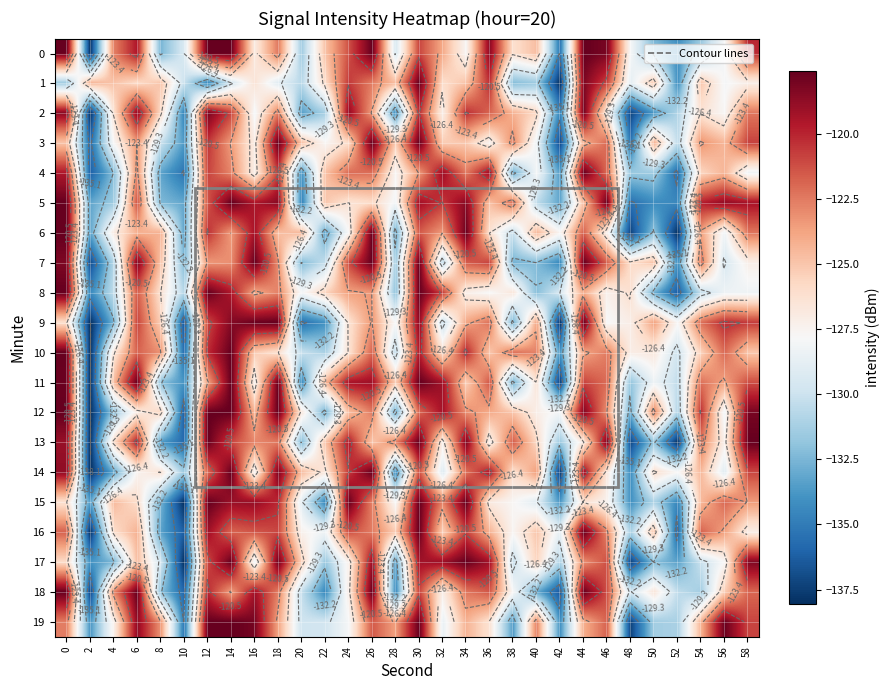

At how many categories does at least one series exceed -125?

26